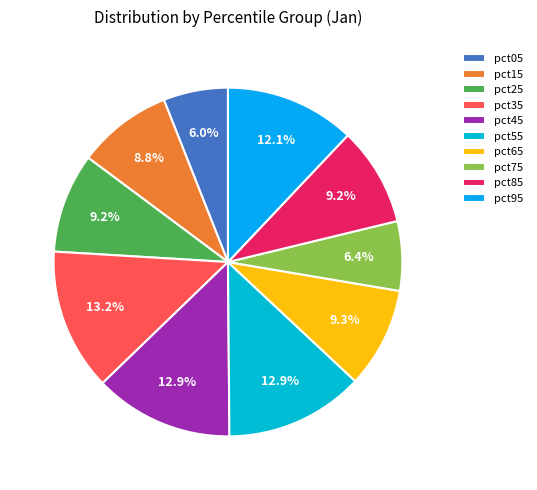

The pct45 slice represents 13% of the pie. True or false?

True